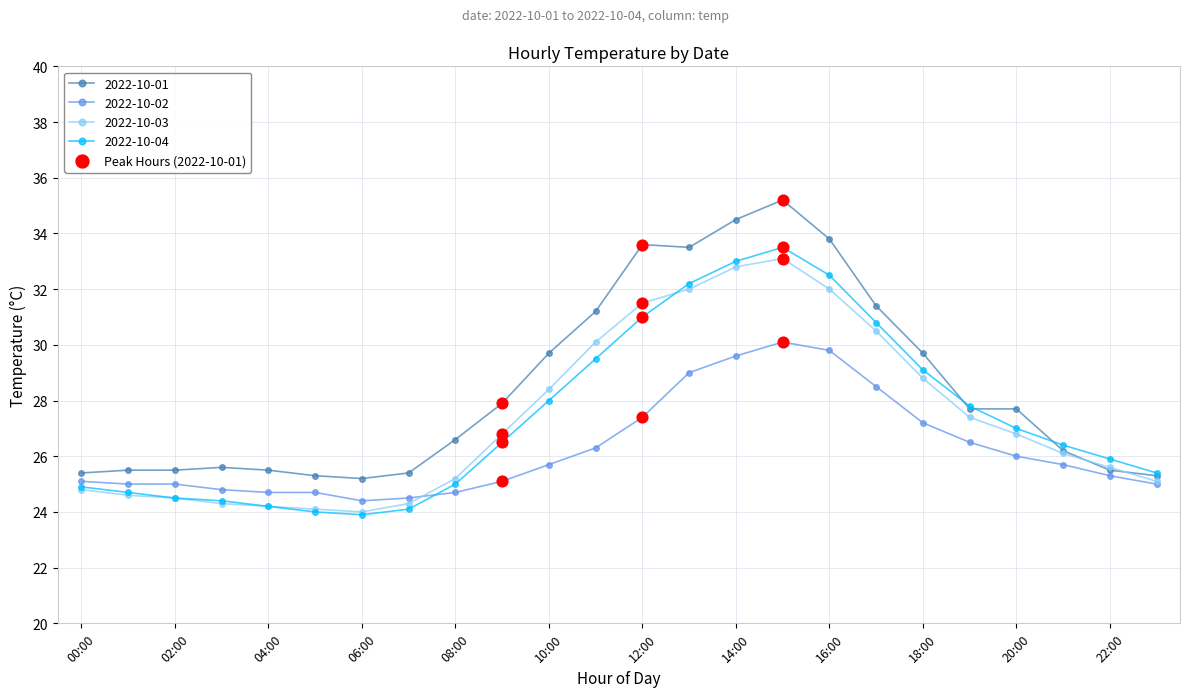

What is the minimum value for 2022-10-03?

24.0